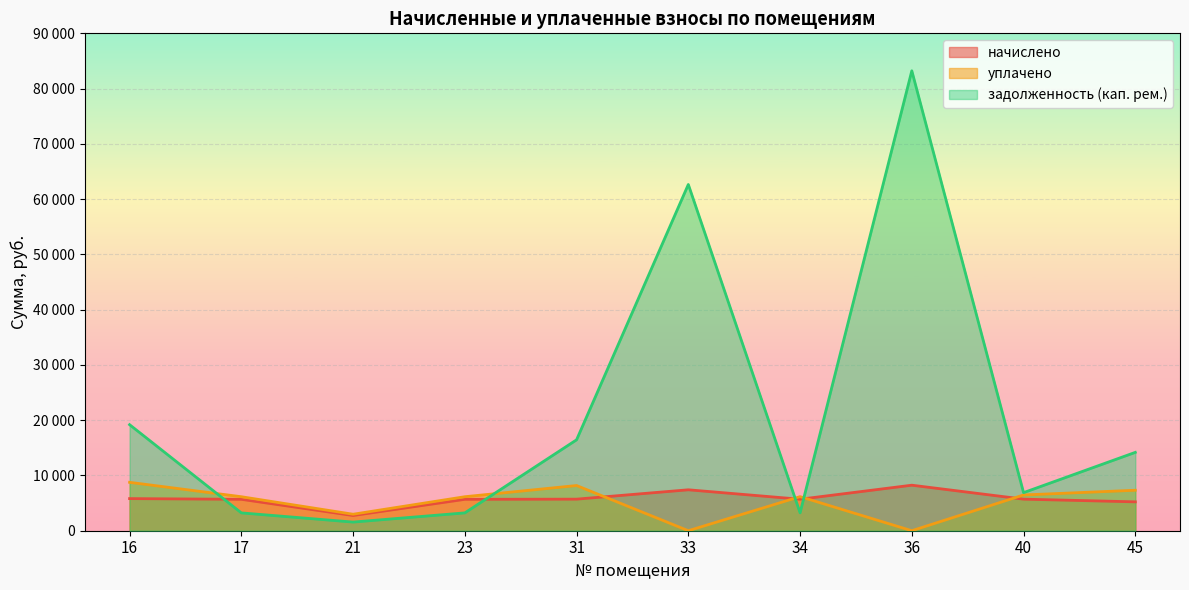

Which series changed the most between 23 and 36?

задолженность (кап. рем.)